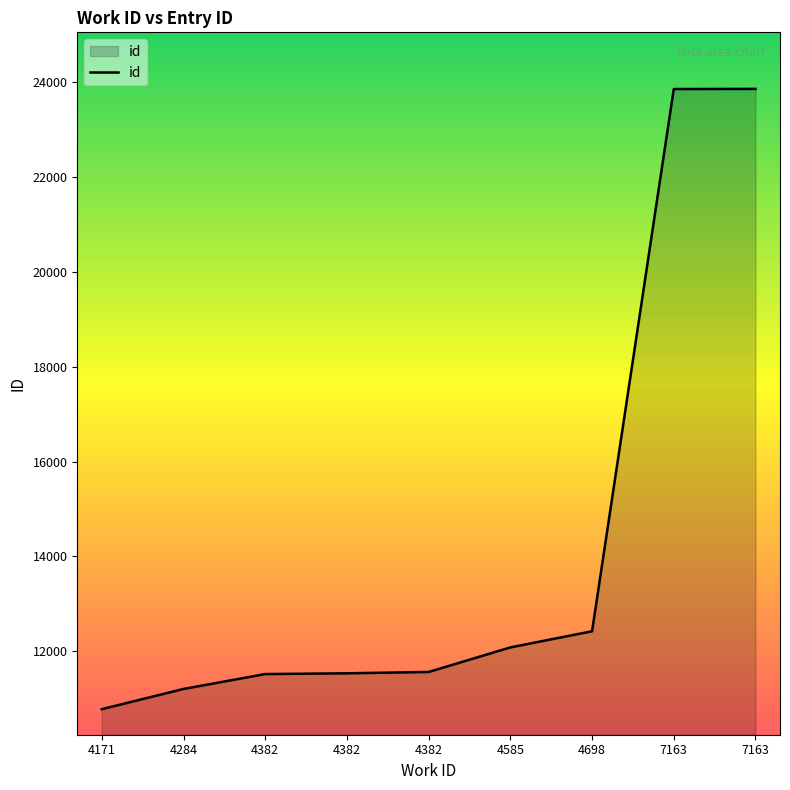

How many lines are shown in the chart?

1